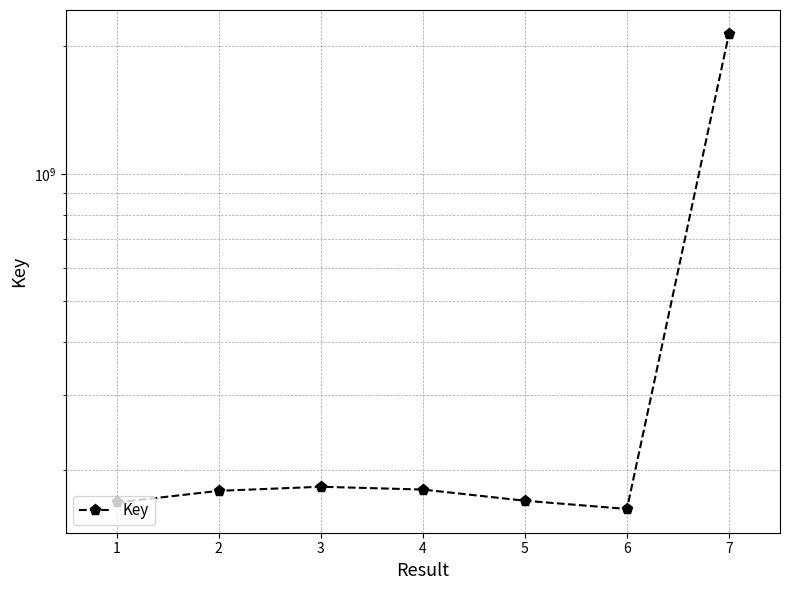

What is the smallest value displayed?

161504721